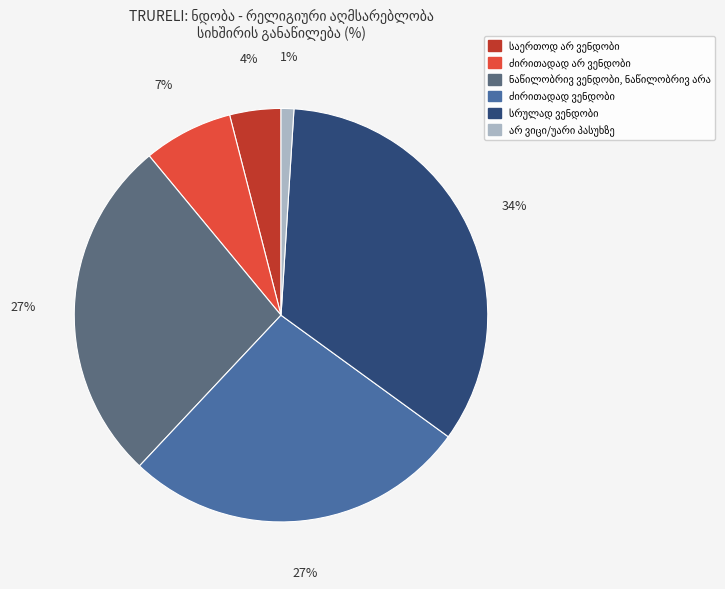

To the nearest percent, what is the difference between the largest and smallest slice percentages?

33%